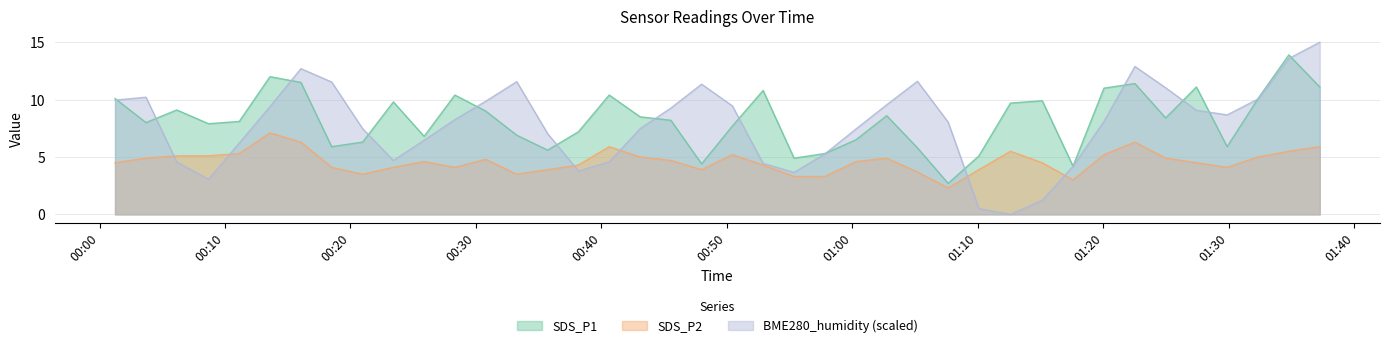

The value of SDS_P2 at 2023/12/10 01:24:58 is 4.9. True or false?

True